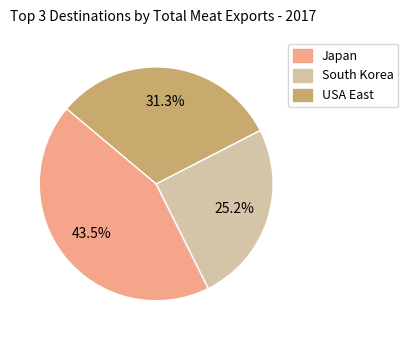

True or false: USA East accounts for 31% of the total.

True